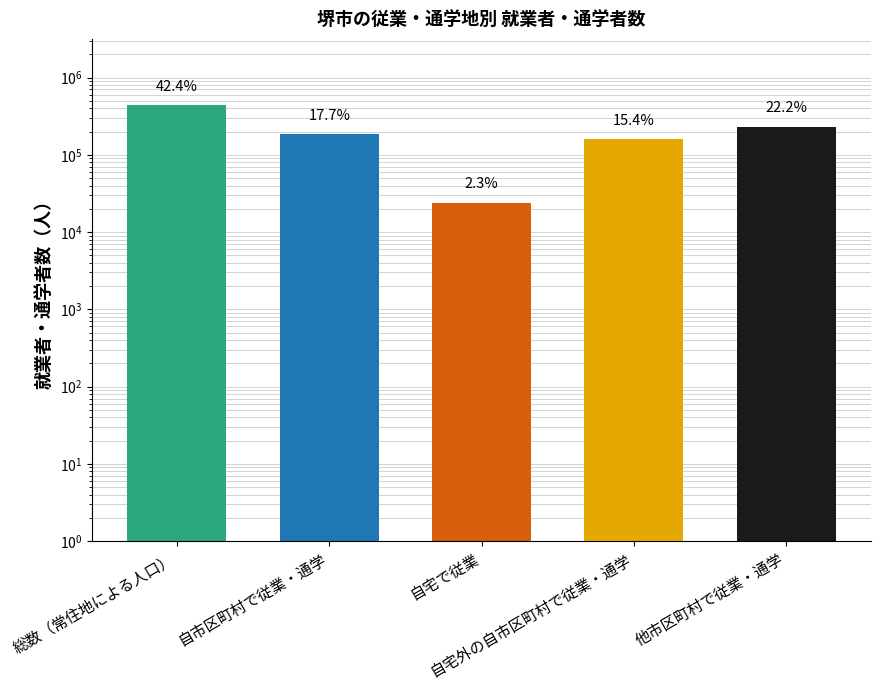

What is the sum of the values at 自市区町村で従業・通学 and 総数（常住地による人口）?

626757